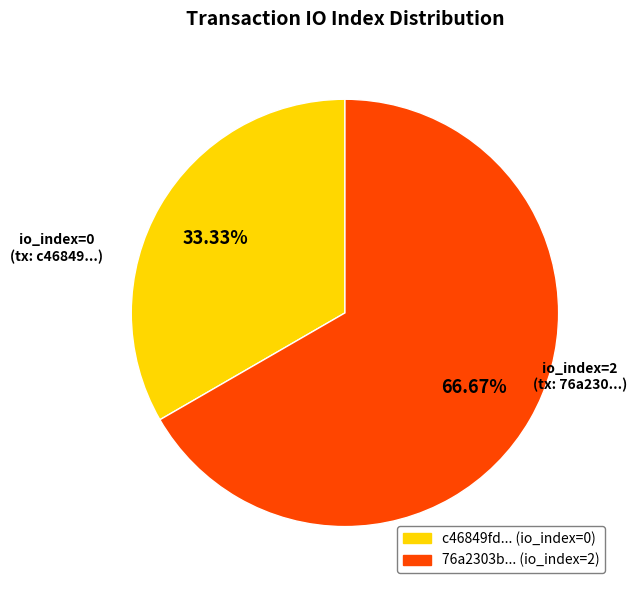

Is there any slice that represents more than half of the pie?

Yes